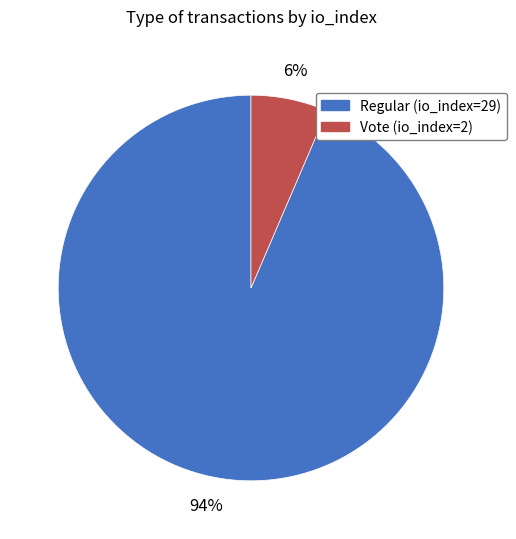

Which slice is the smallest?

Vote (io_index=2)